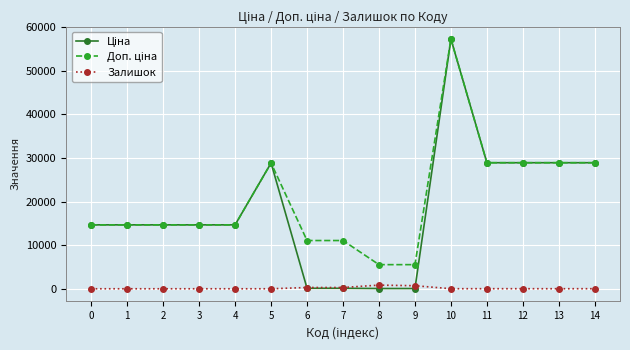

The value of Залишок at 2 is 0.0. True or false?

True